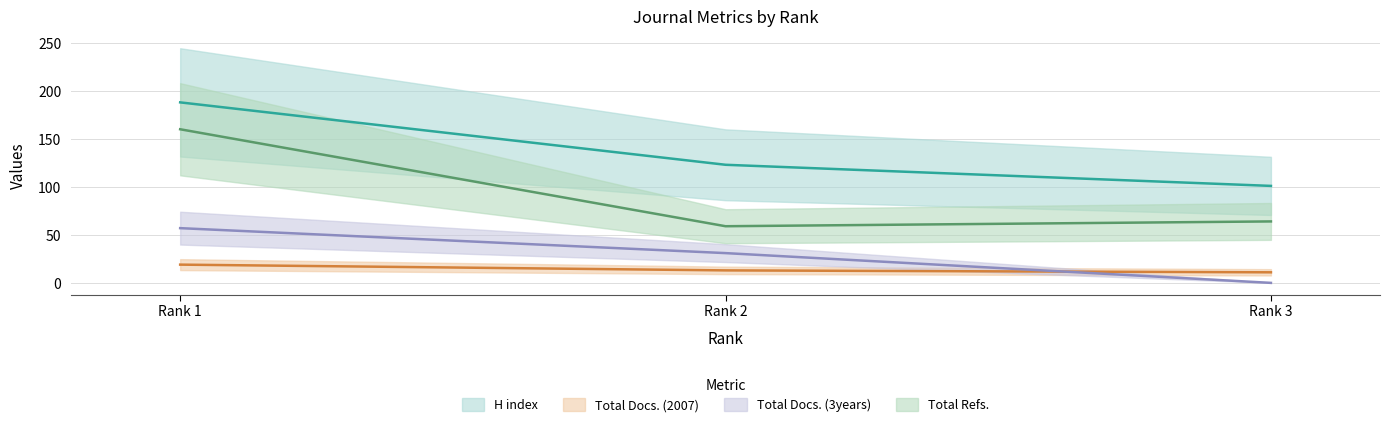

How many H index values are between 101 and 188?

3